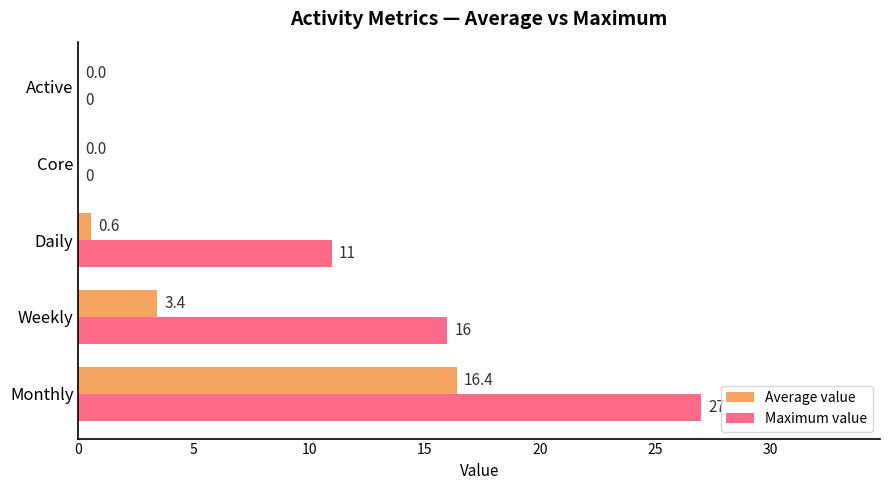

What is the sum of the Maximum value values at Daily and Active?

11.0